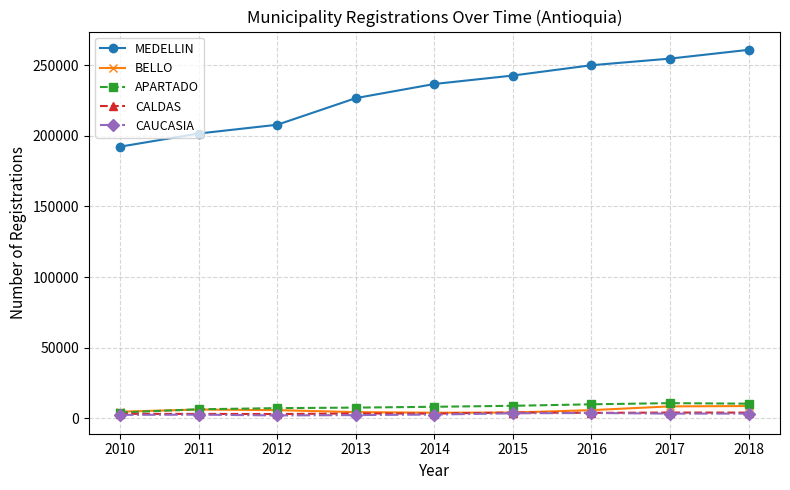

Which series has the largest range (max minus min)?

MEDELLIN